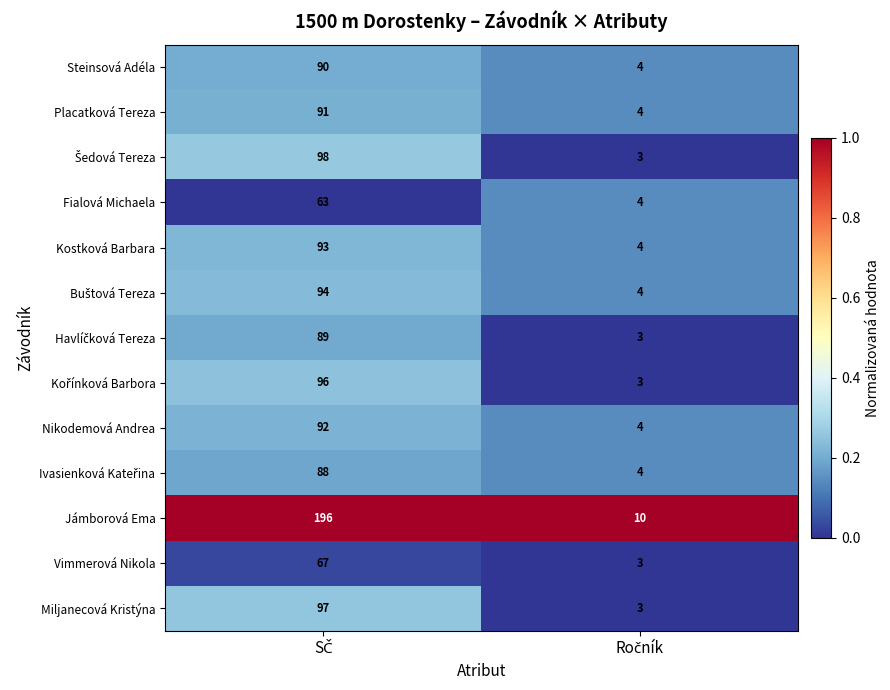

Which series has the largest total across all categories?

Jámborová Ema